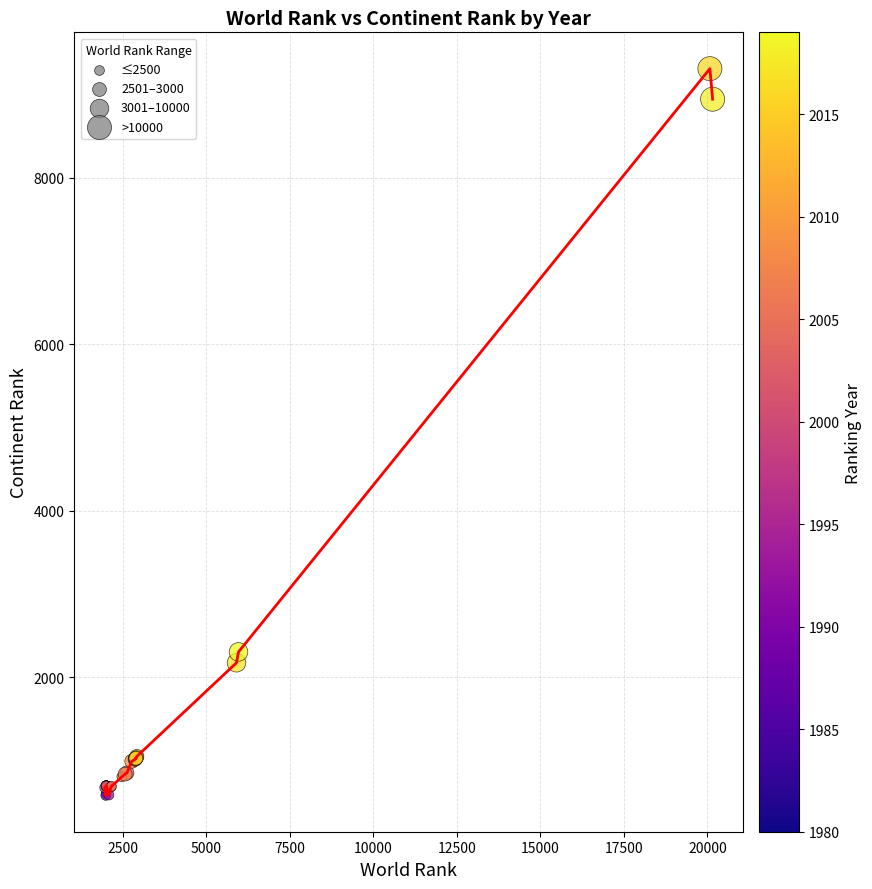

What Y value in the scatter plot is closest to 4944?

2302